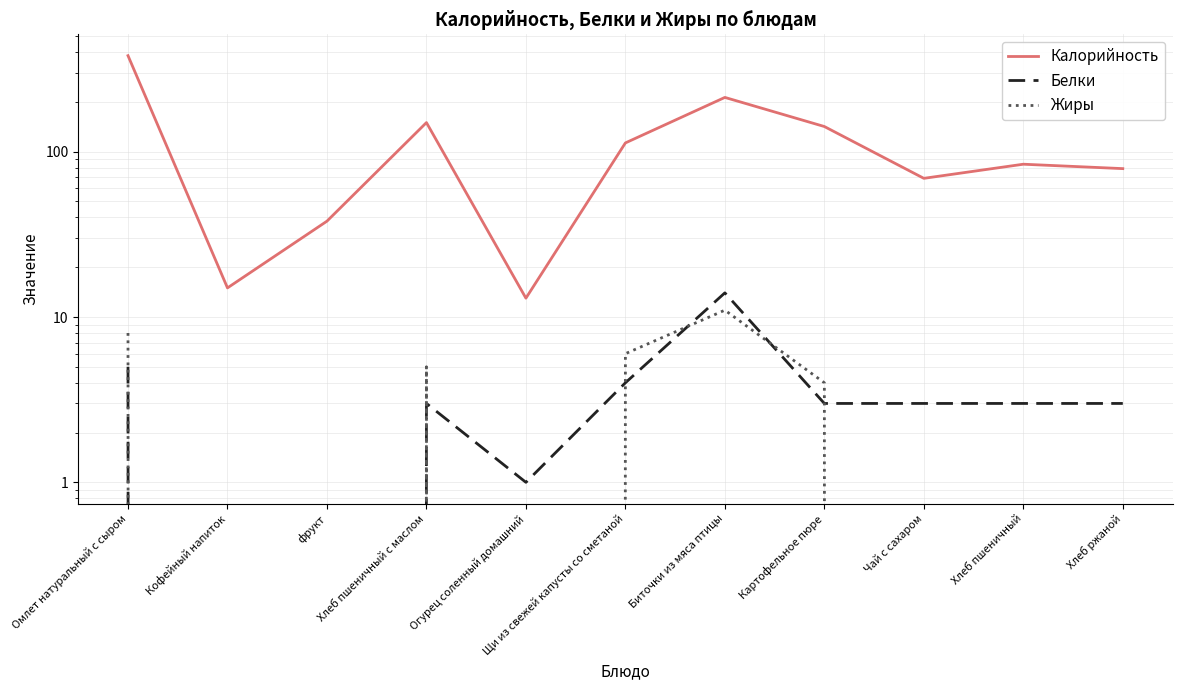

Rank the series by their maximum value, from lowest to highest.

Жиры, Белки, Калорийность